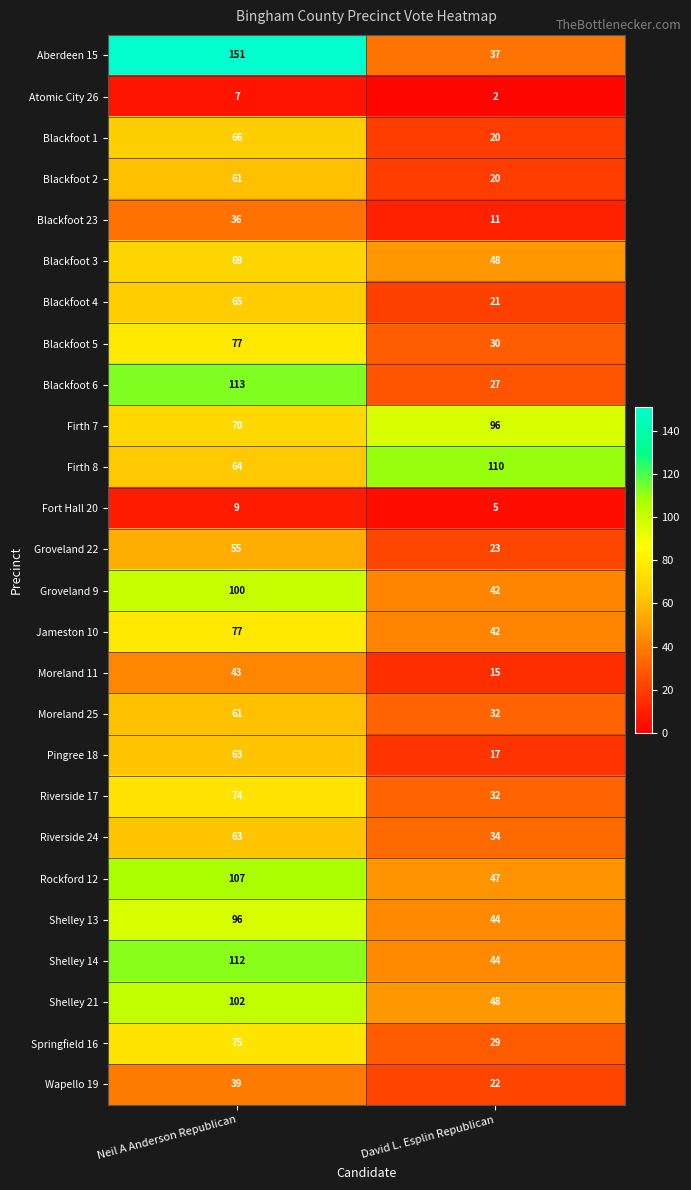

Which series has the largest total across all categories?

Aberdeen 15